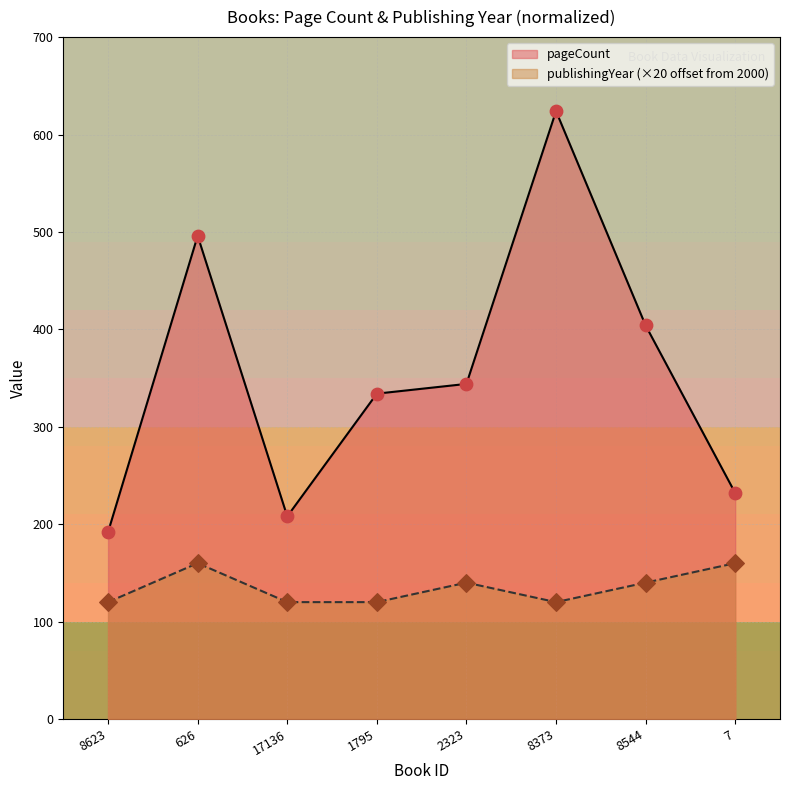

Which series has the largest total across all categories?

pageCount